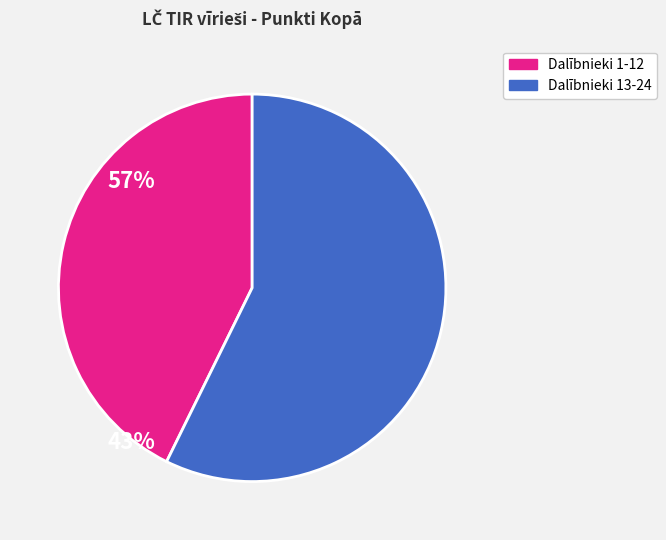

Rank the categories by value from lowest to highest.

Dalībnieki 1-12, Dalībnieki 13-24